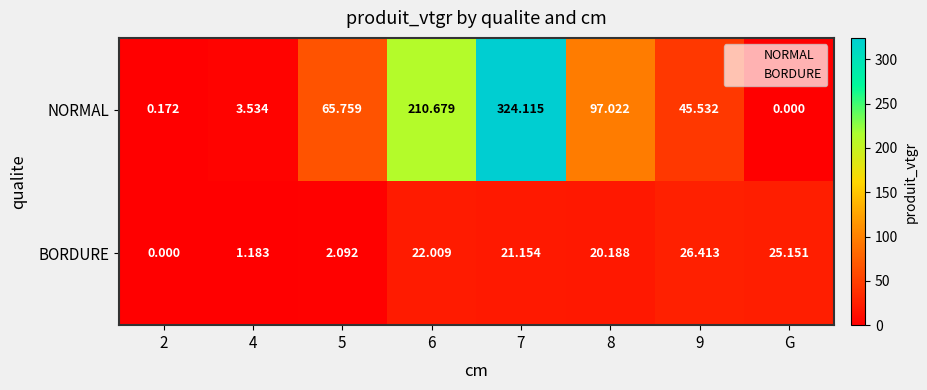

Is the value of NORMAL at 6 greater than the value of BORDURE at 8?

Yes